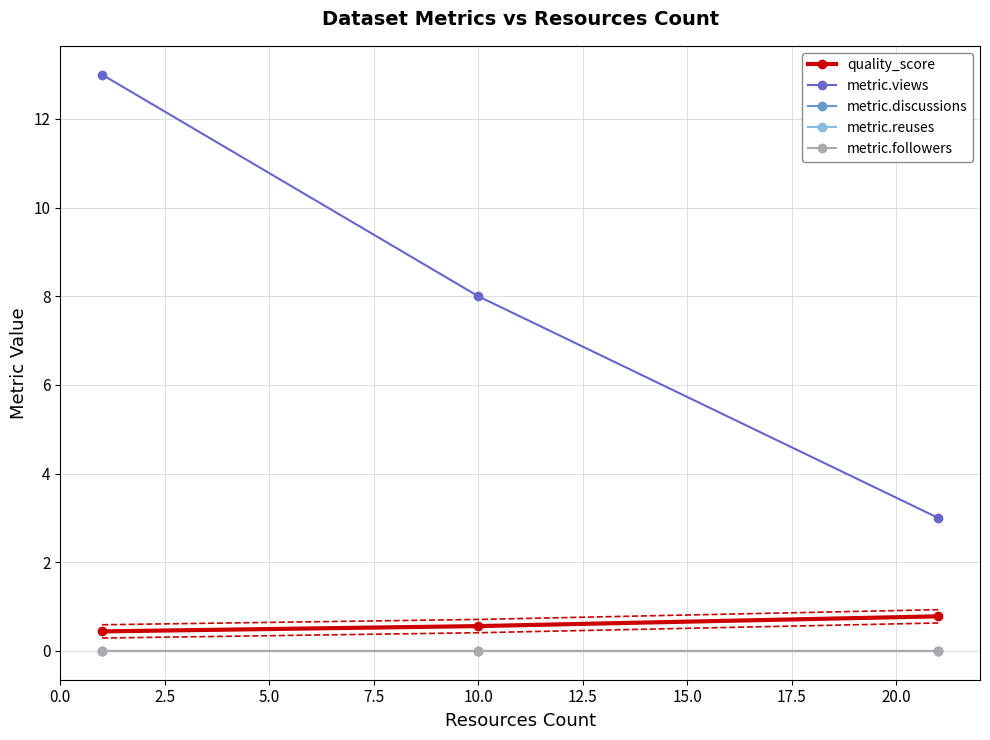

Is the value of quality_score at 0.0 greater than the value of metric.discussions at 0.0?

Yes